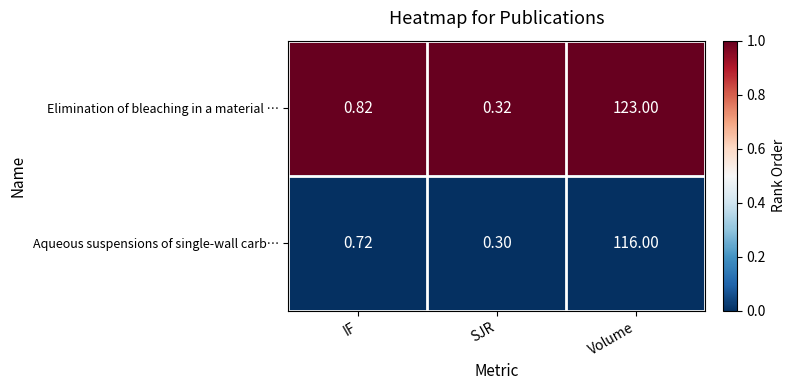

Which series has the largest total across all categories?

Elimination of bleaching in a material …